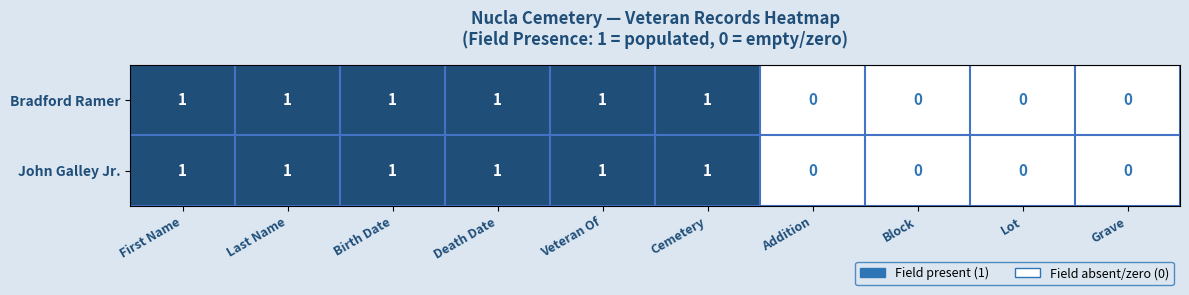

Is the value of John Galley Jr. at Addition greater than the value of Bradford Ramer at Last Name?

No